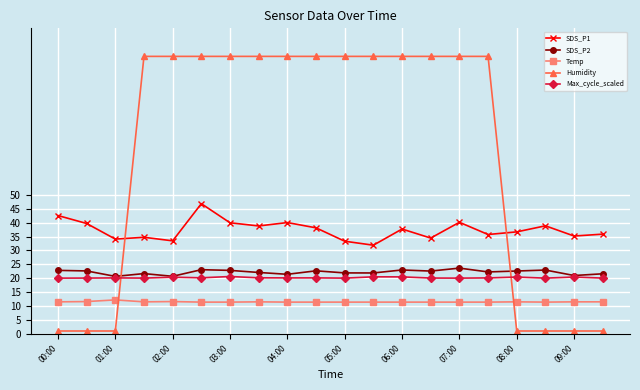

Which series has the widest spread of values?

Humidity